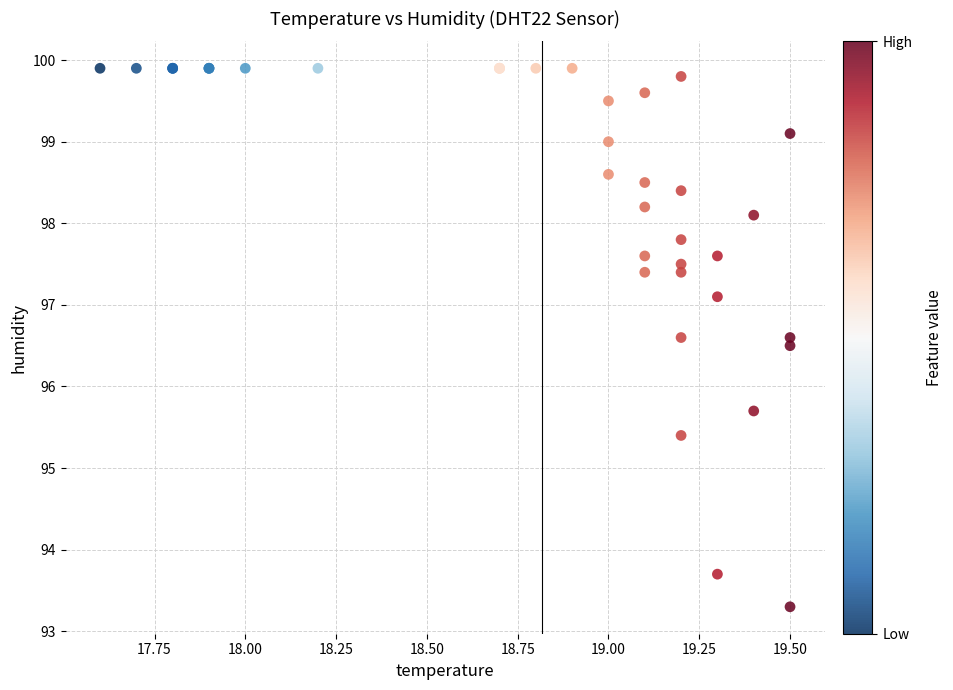

What Y value in the scatter plot is closest to 96?

95.7